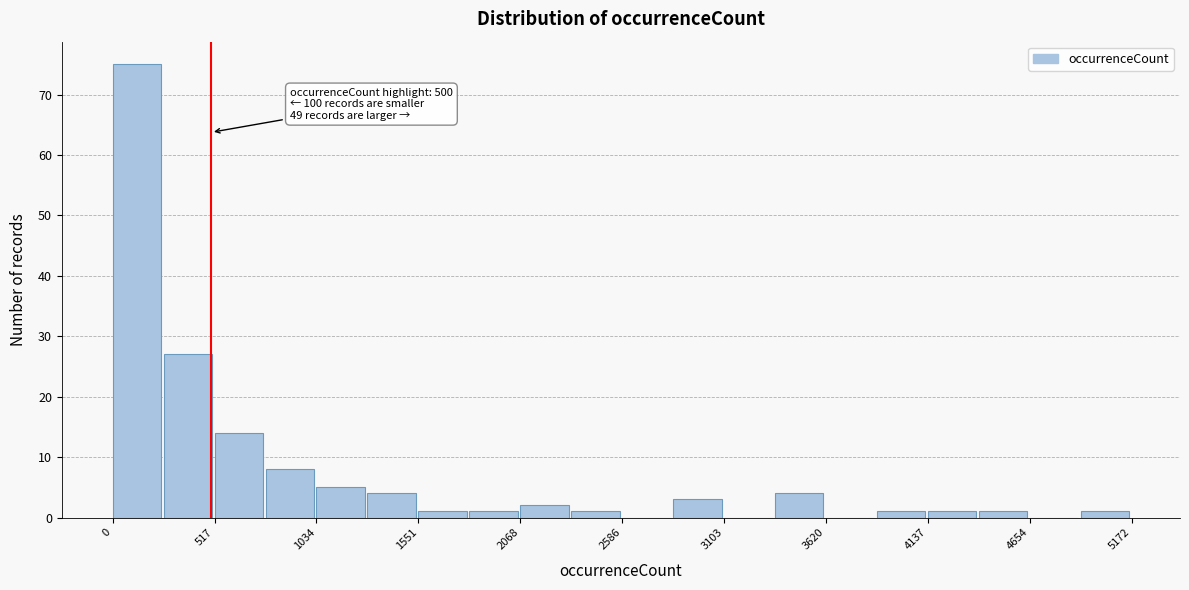

Read against the x-axis, roughly where is the centre of the tallest bar?

100